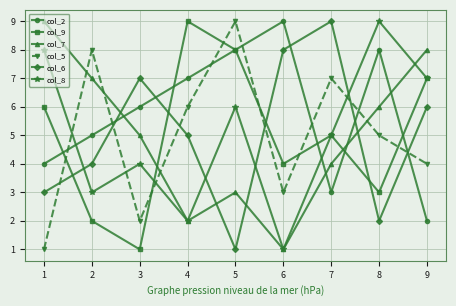

What is the difference between the col_8 values at 3 and 6?

3